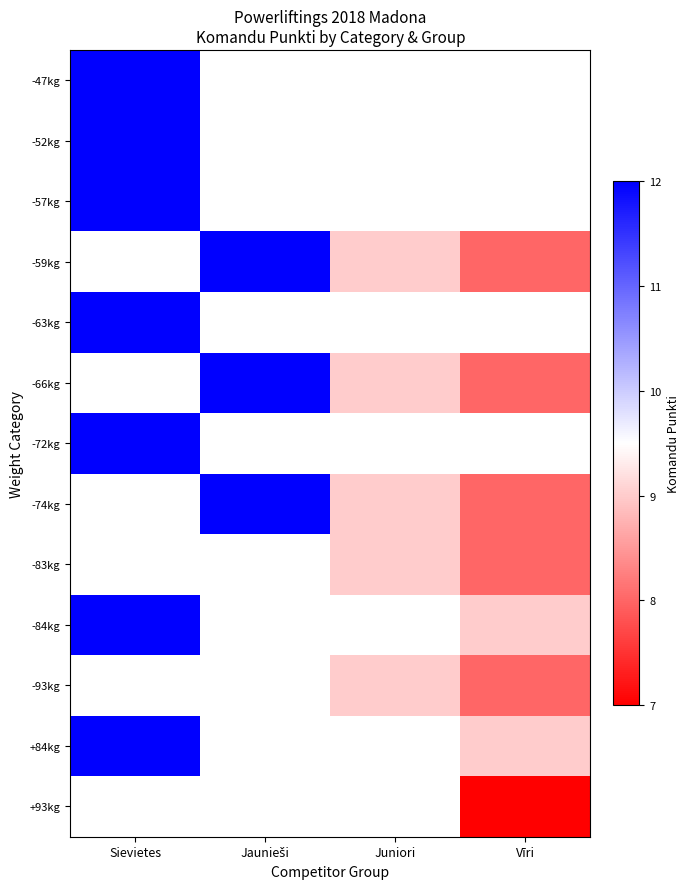

The value of -52kg at Sievietes is 21.5. True or false?

False